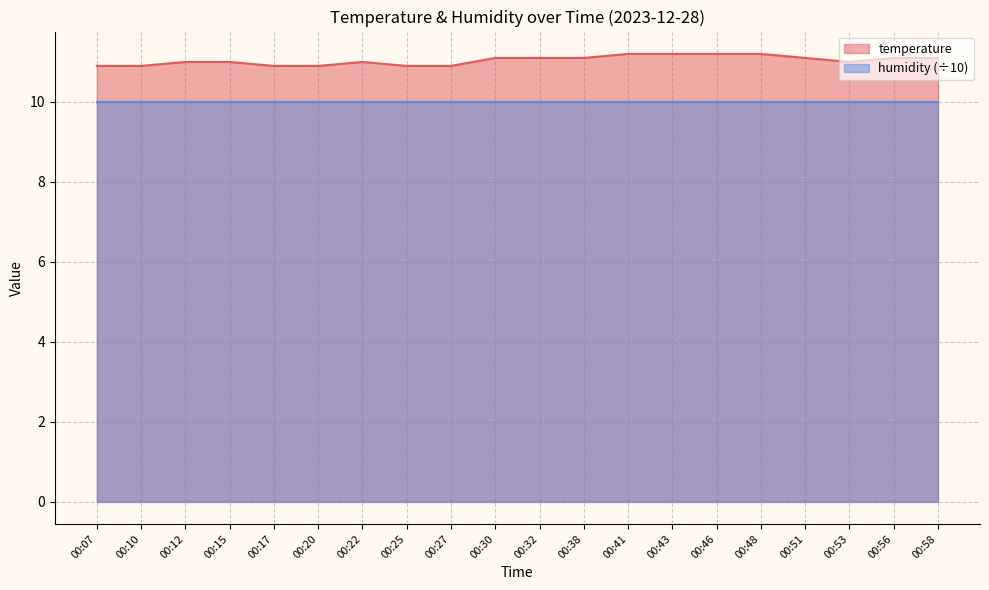

What is the value of the 13th point from the left?

11.2